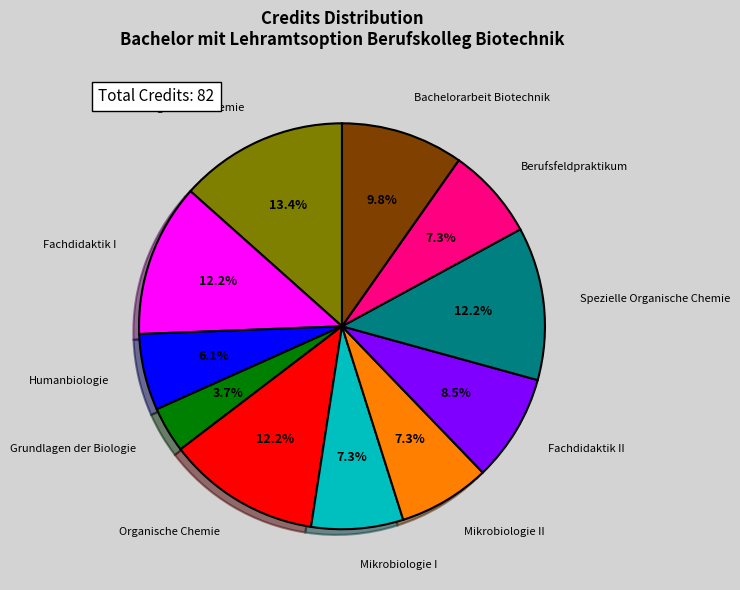

Which category has the smallest portion of the pie?

Grundlagen der Biologie